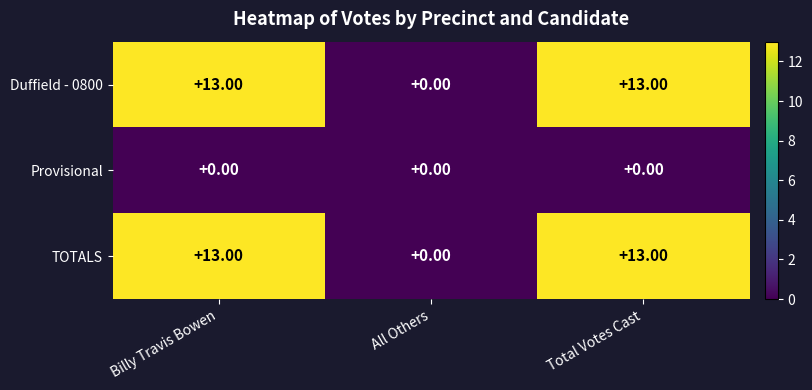

Where is Duffield - 0800 nearest to the value 6?

All Others